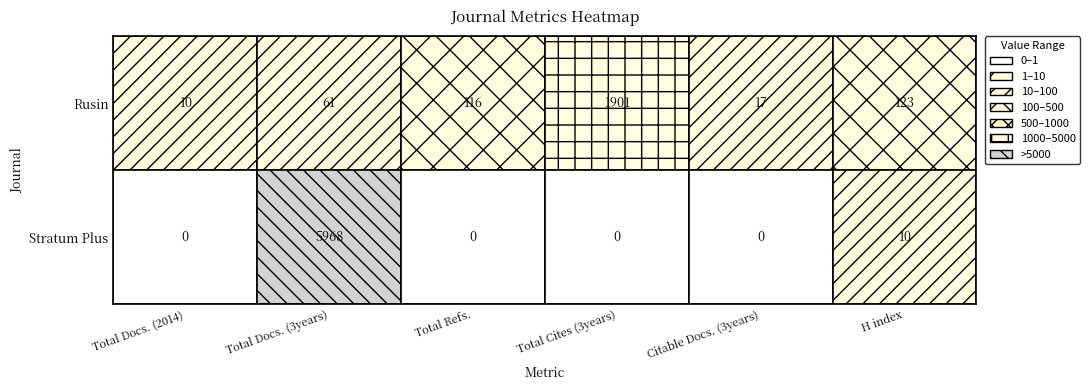

What is the sum of all Citable Docs. (3years) values?

17